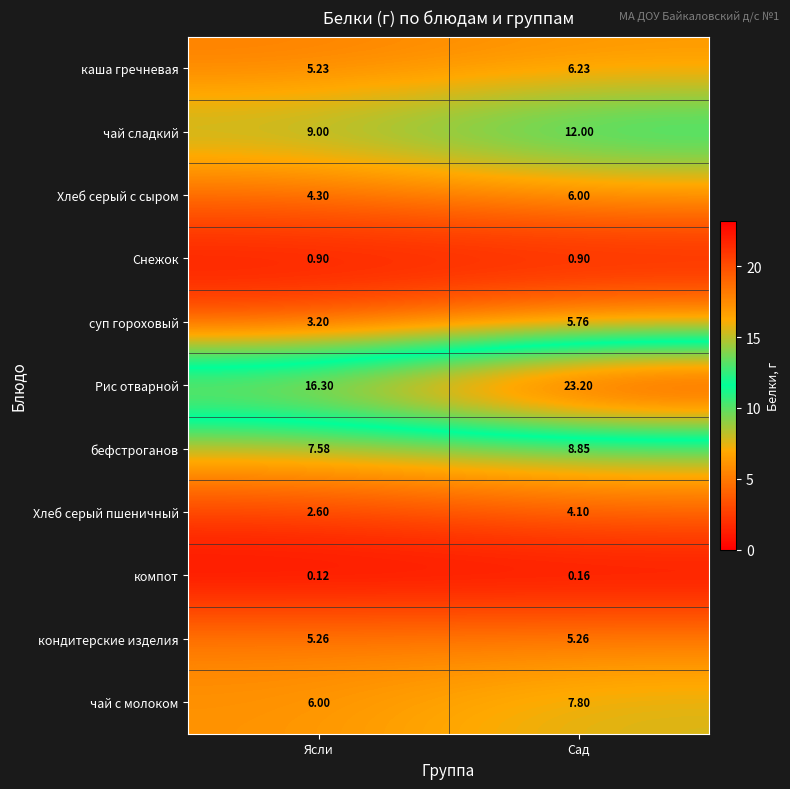

Between Ясли and Сад, which series saw the biggest shift?

Рис отварной